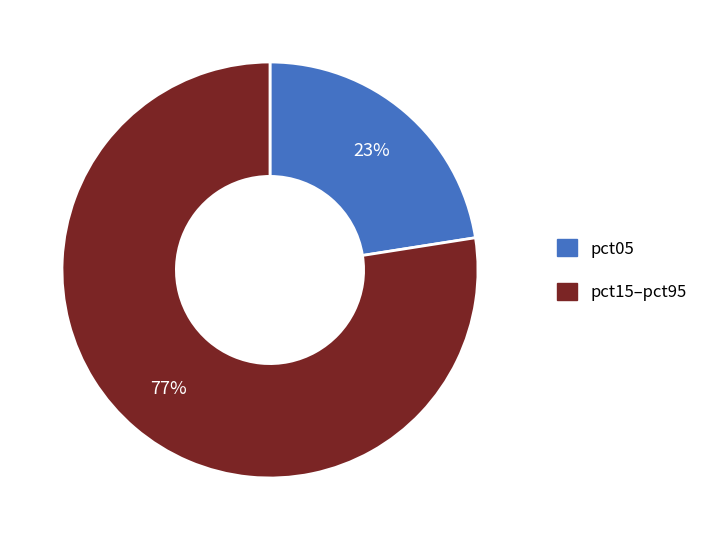

Count the number of slices in the pie.

2